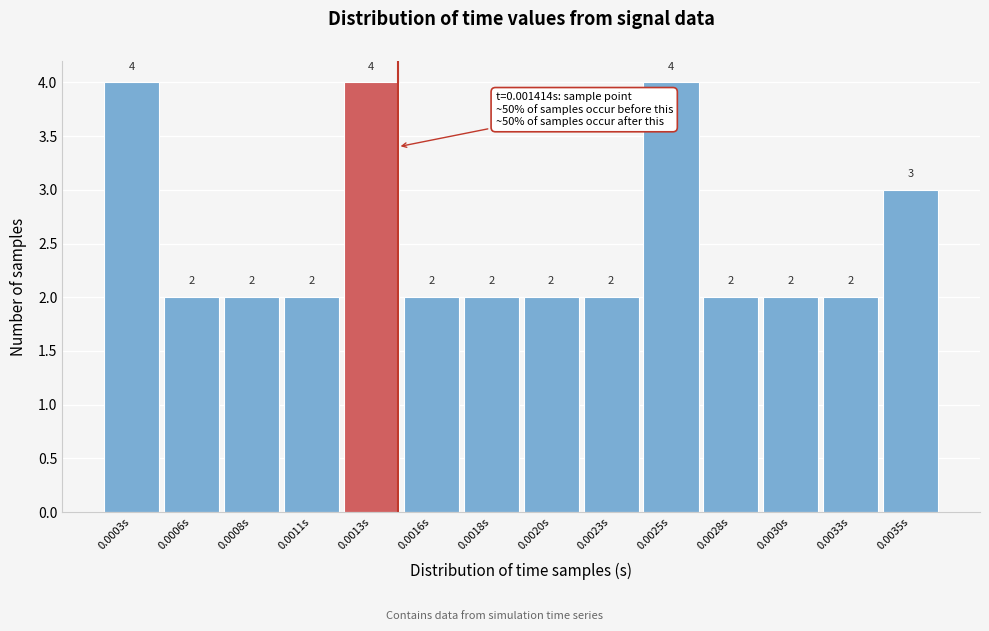

Reading left to right, extract all data points from this chart.

4	2	2	2	4	2	2	2	2	4	2	2	2	3